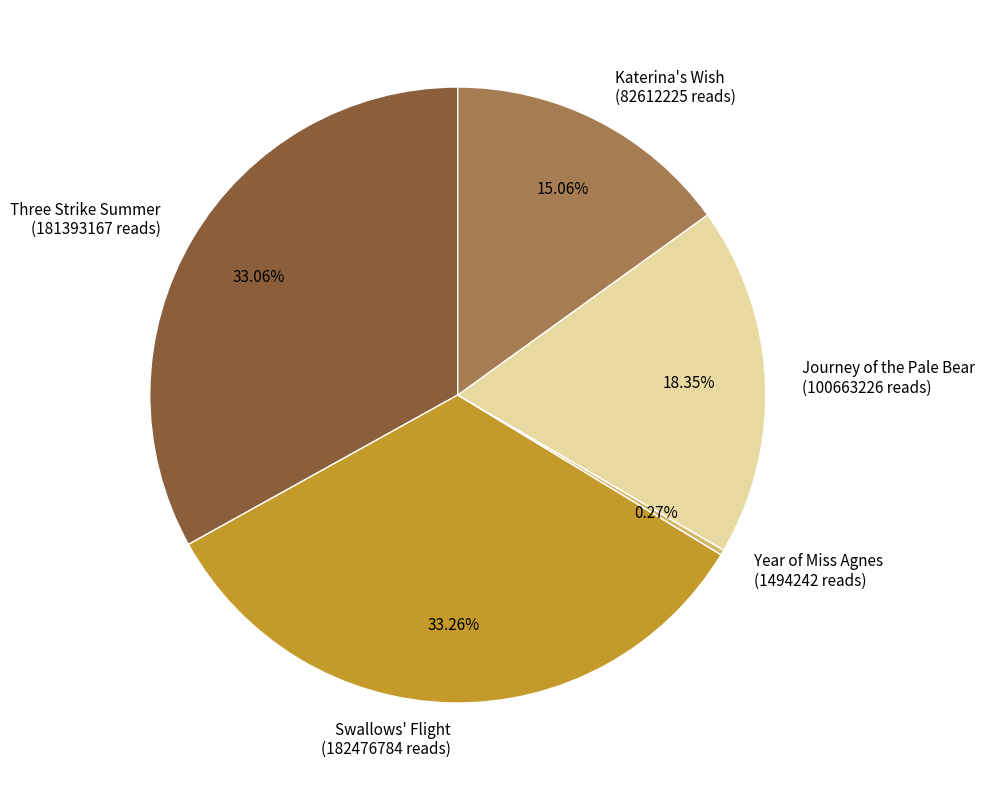

True or false: Katerina's Wish accounts for 30% of the total.

False